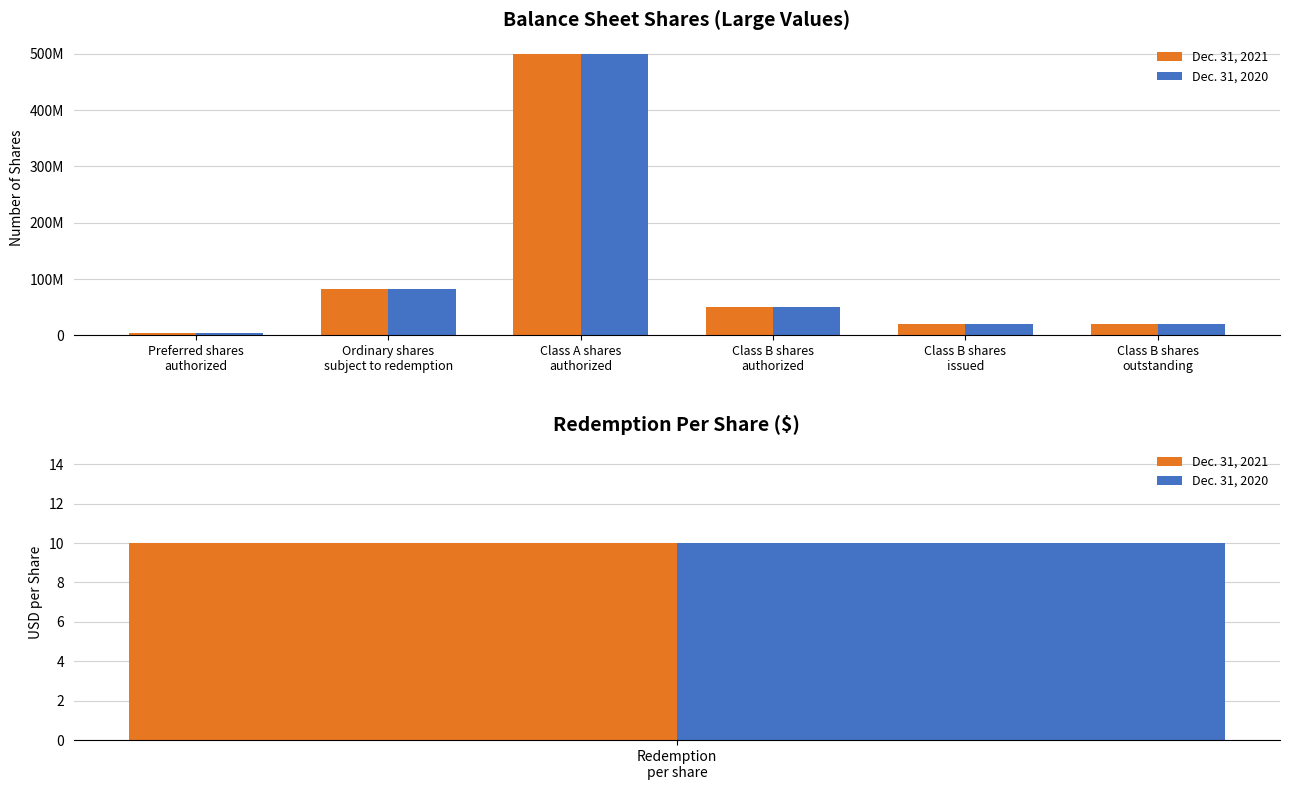

At which category does the chart reach its peak across all series?

Class A shares
authorized